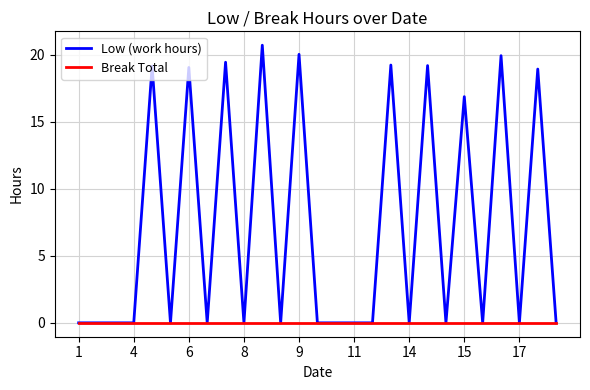

Does the chart display data point markers on the line(s)?

No